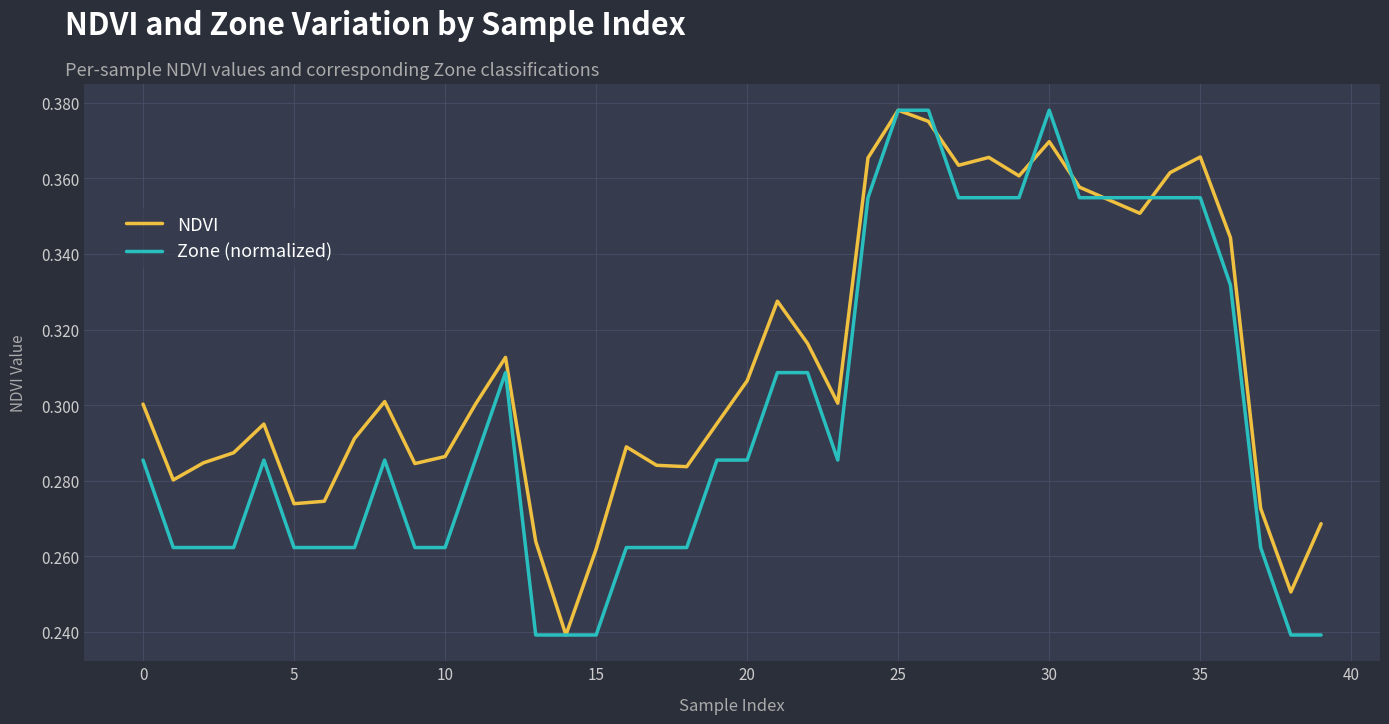

List the series in order of their overall mean, lowest first.

Zone (normalized), NDVI